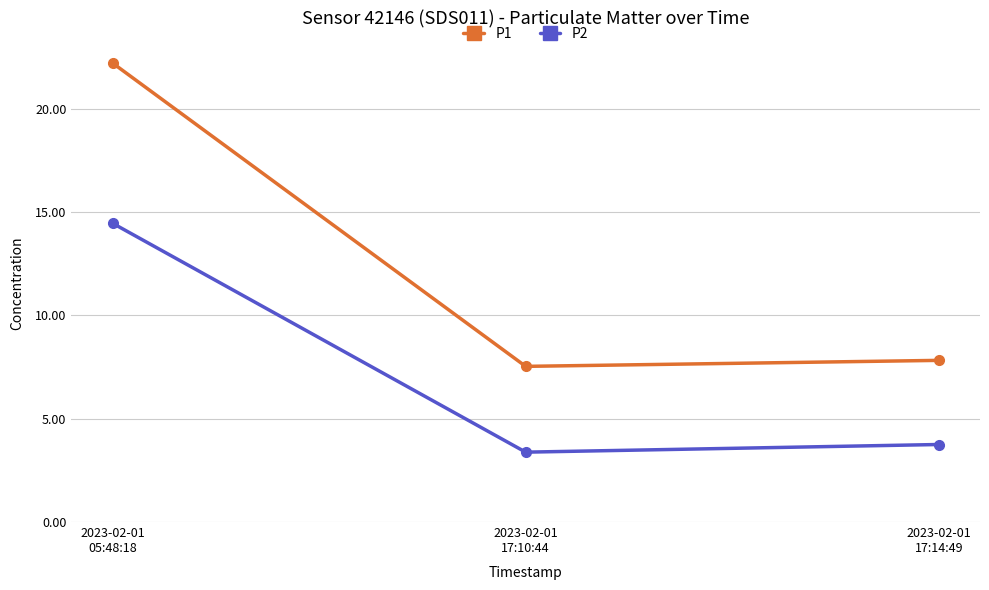

Which series changed the most between 2023-02-01
05:48:18 and 2023-02-01
17:14:49?

P1